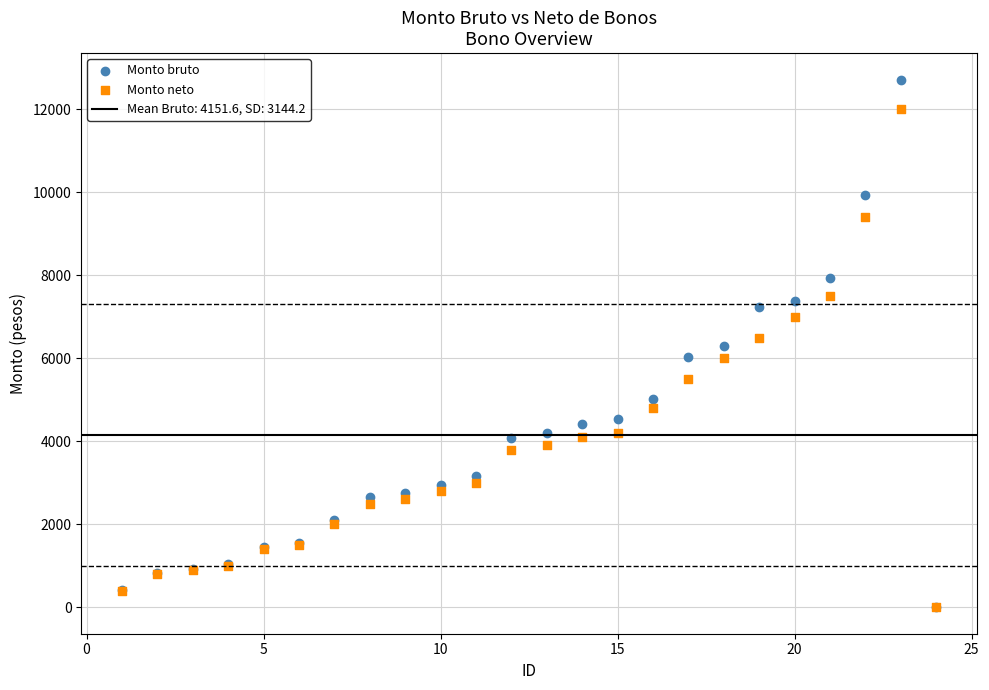

Which series contains the highest Y value?

Monto bruto